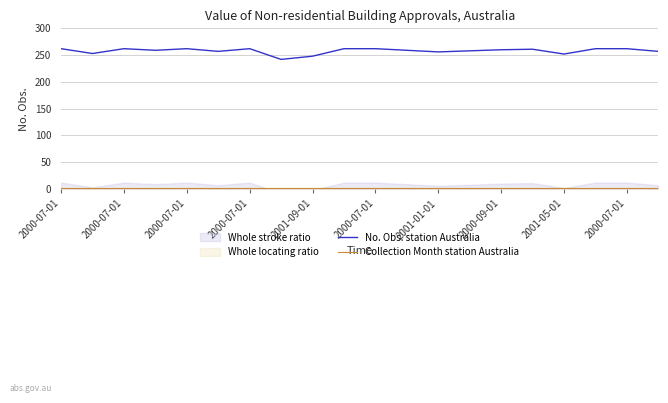

True or false: Collection Month station Australia and No. Obs. station Australia intersect in this chart.

False